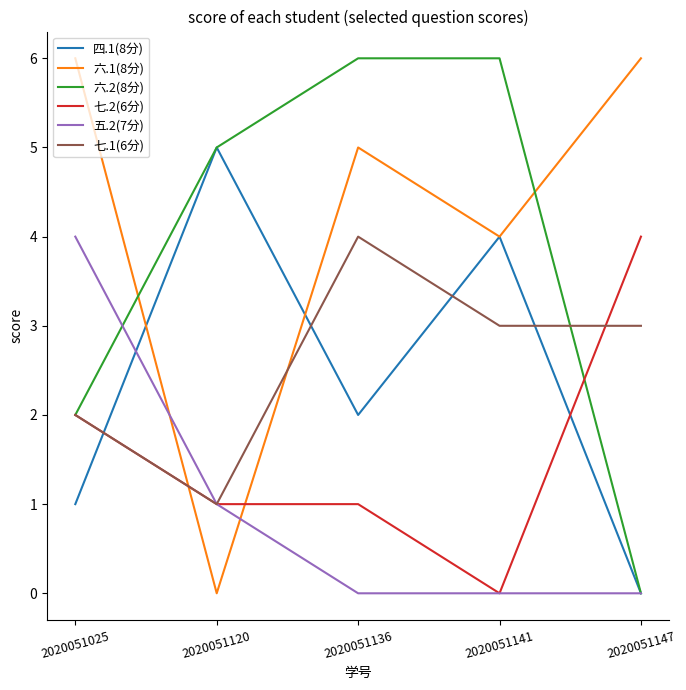

Where is 六.2(8分) nearest to the value 3?

2020051025